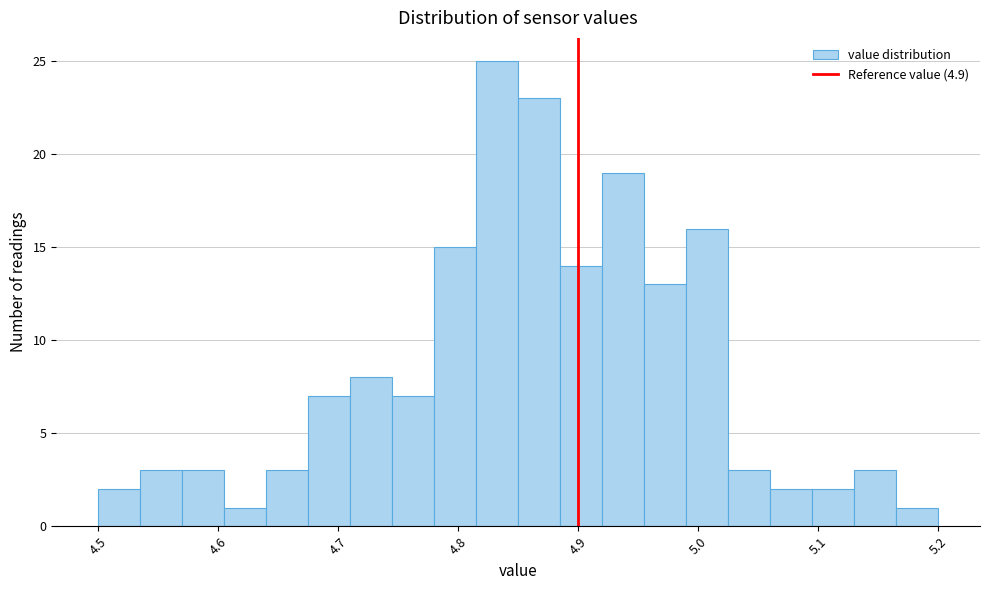

Around what value on the x-axis is the tallest bar? Give the approximate position of its centre, as read against the axis.

4.83